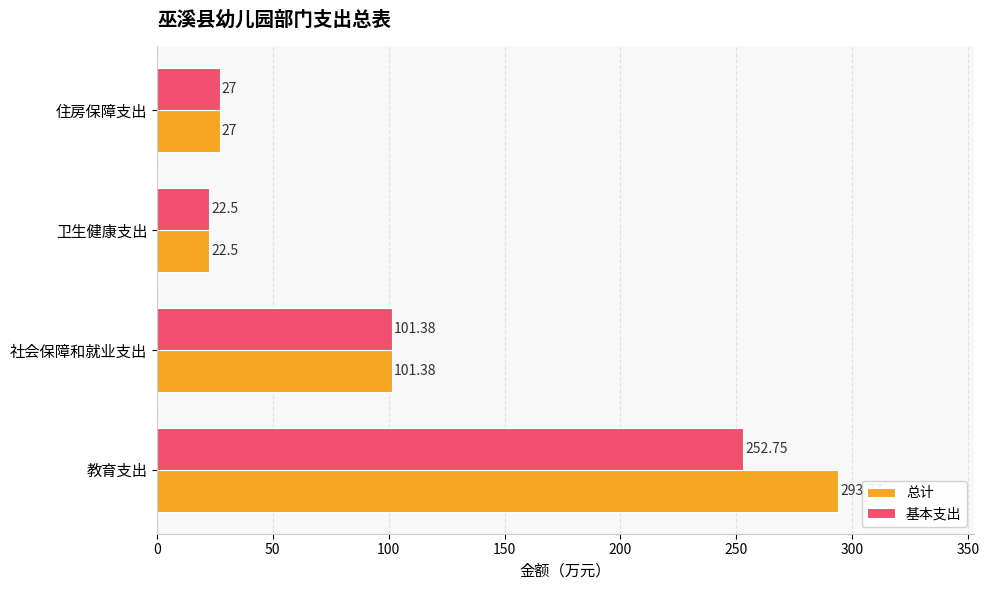

At which category is the sum across all series the highest?

教育支出